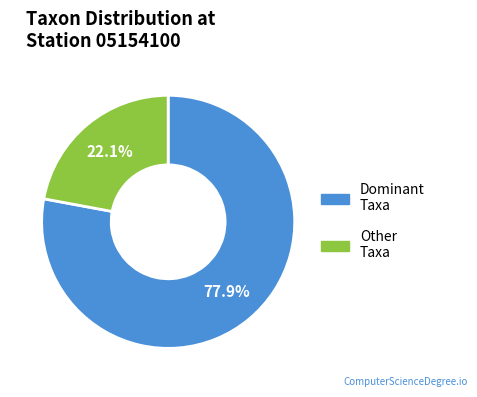

Is there any slice that represents more than half of the pie?

Yes